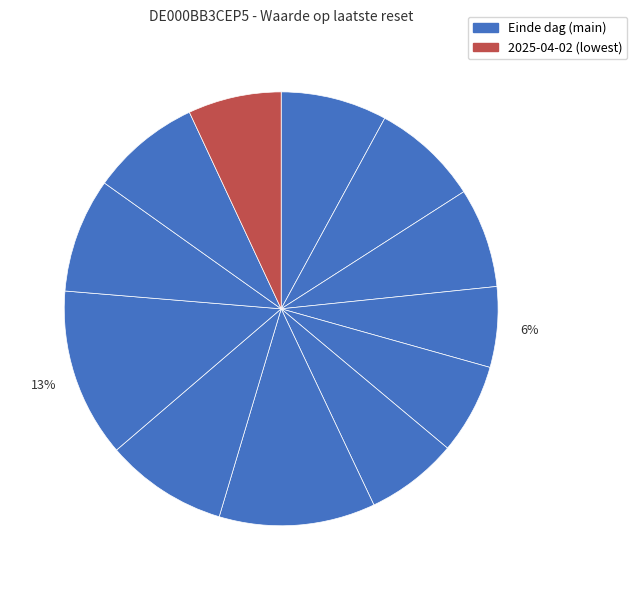

To the nearest percent, what is the difference between the largest and smallest slice percentages?

7%